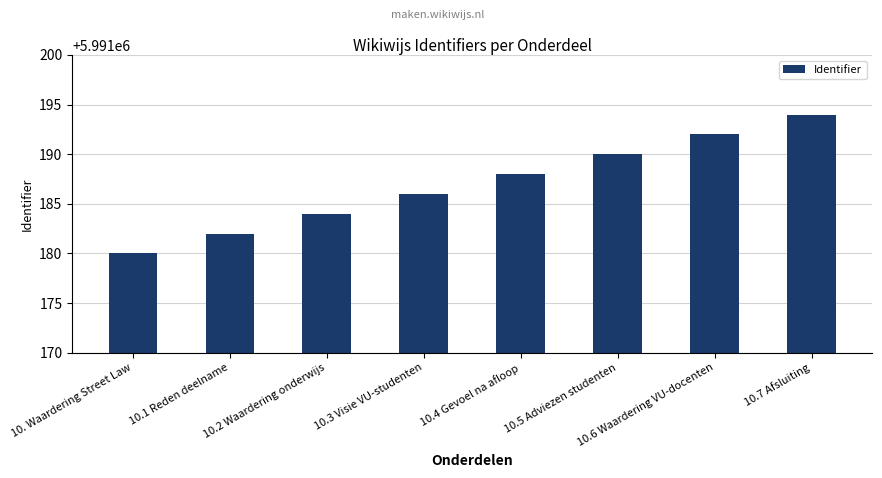

What position from the right is 10.7 Afsluiting?

1